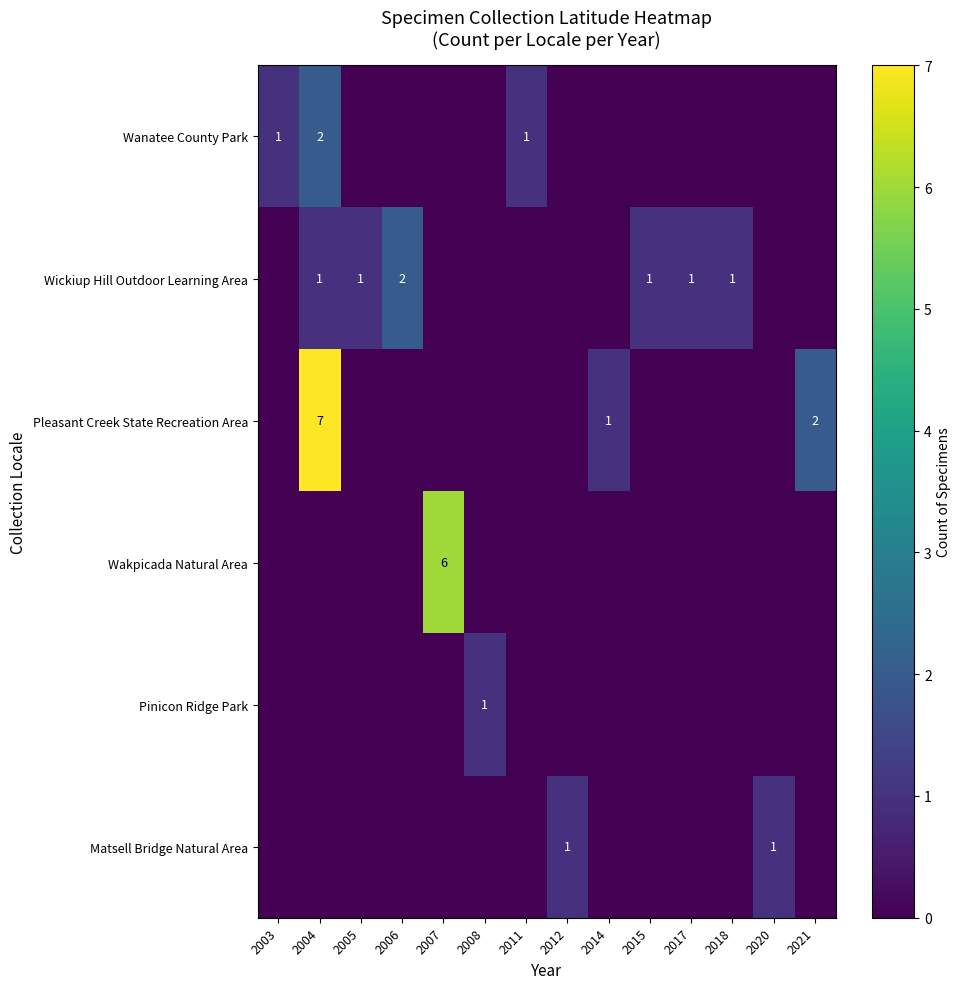

True or false: Wanatee County Park has a value of 2 at 2011.

False